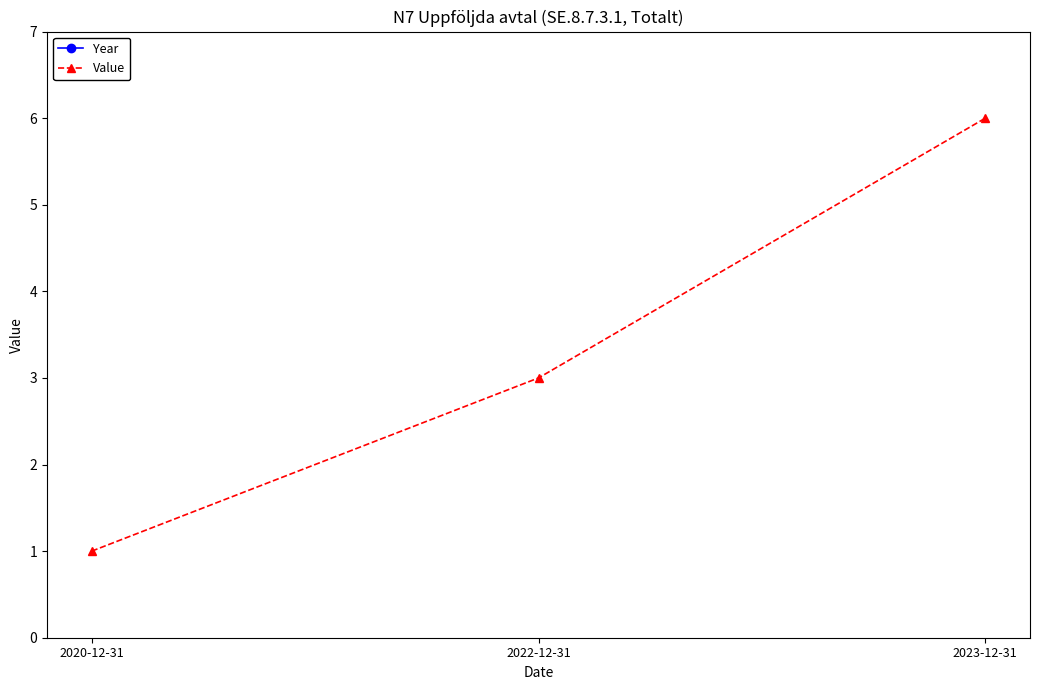

What is the sum of all Year values?

6065